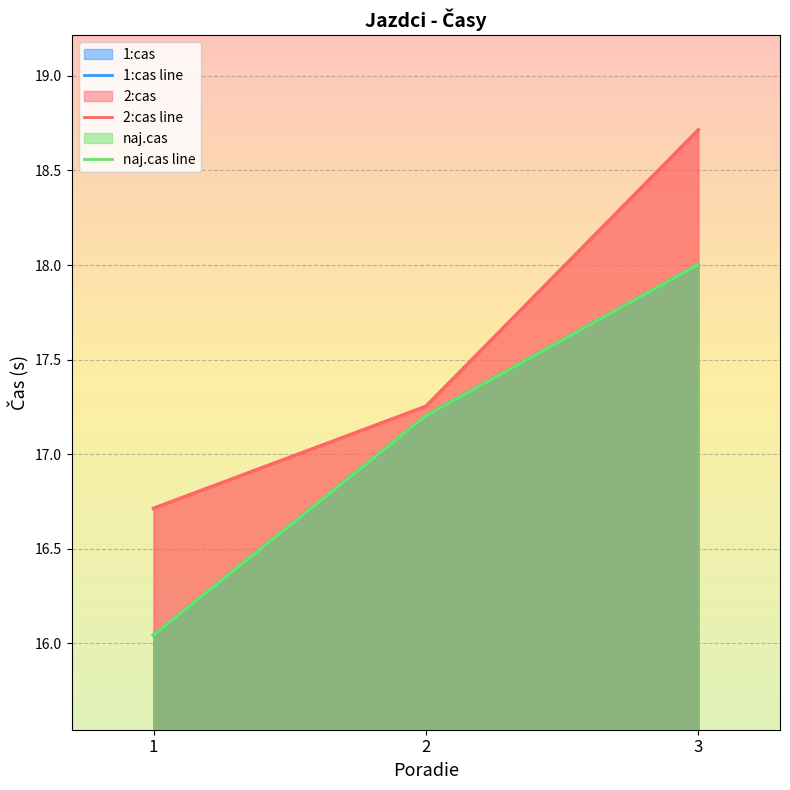

Which has a higher value, 2 or 1?

2